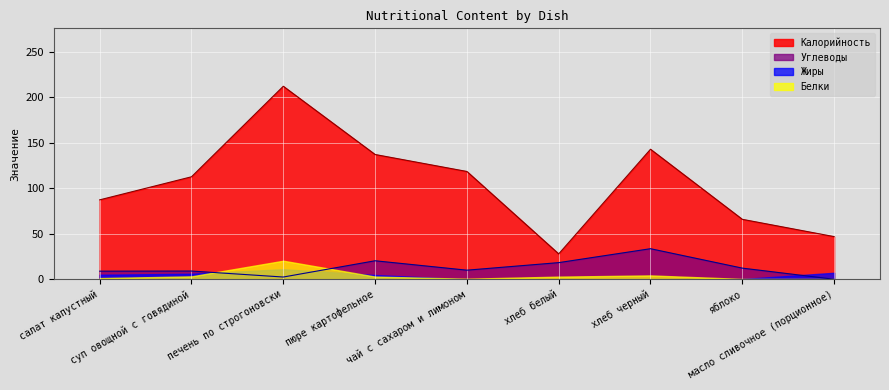

What is the value of the Калорийность point at the 4th from the left?

137.2